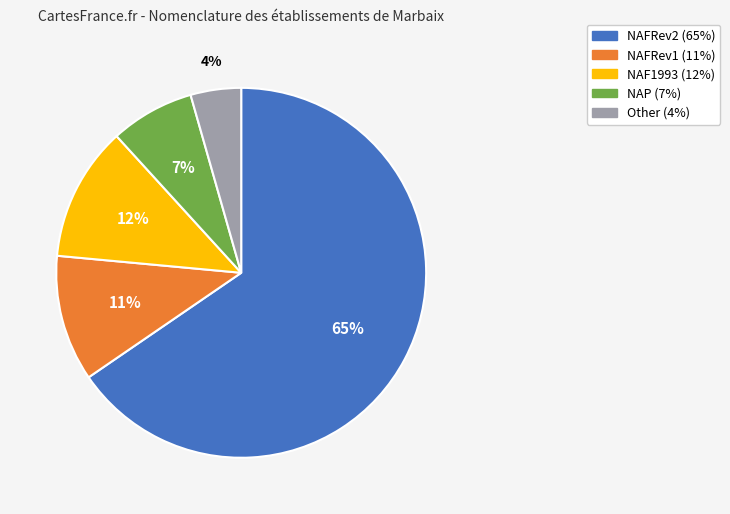

Which slice is the smallest?

Other